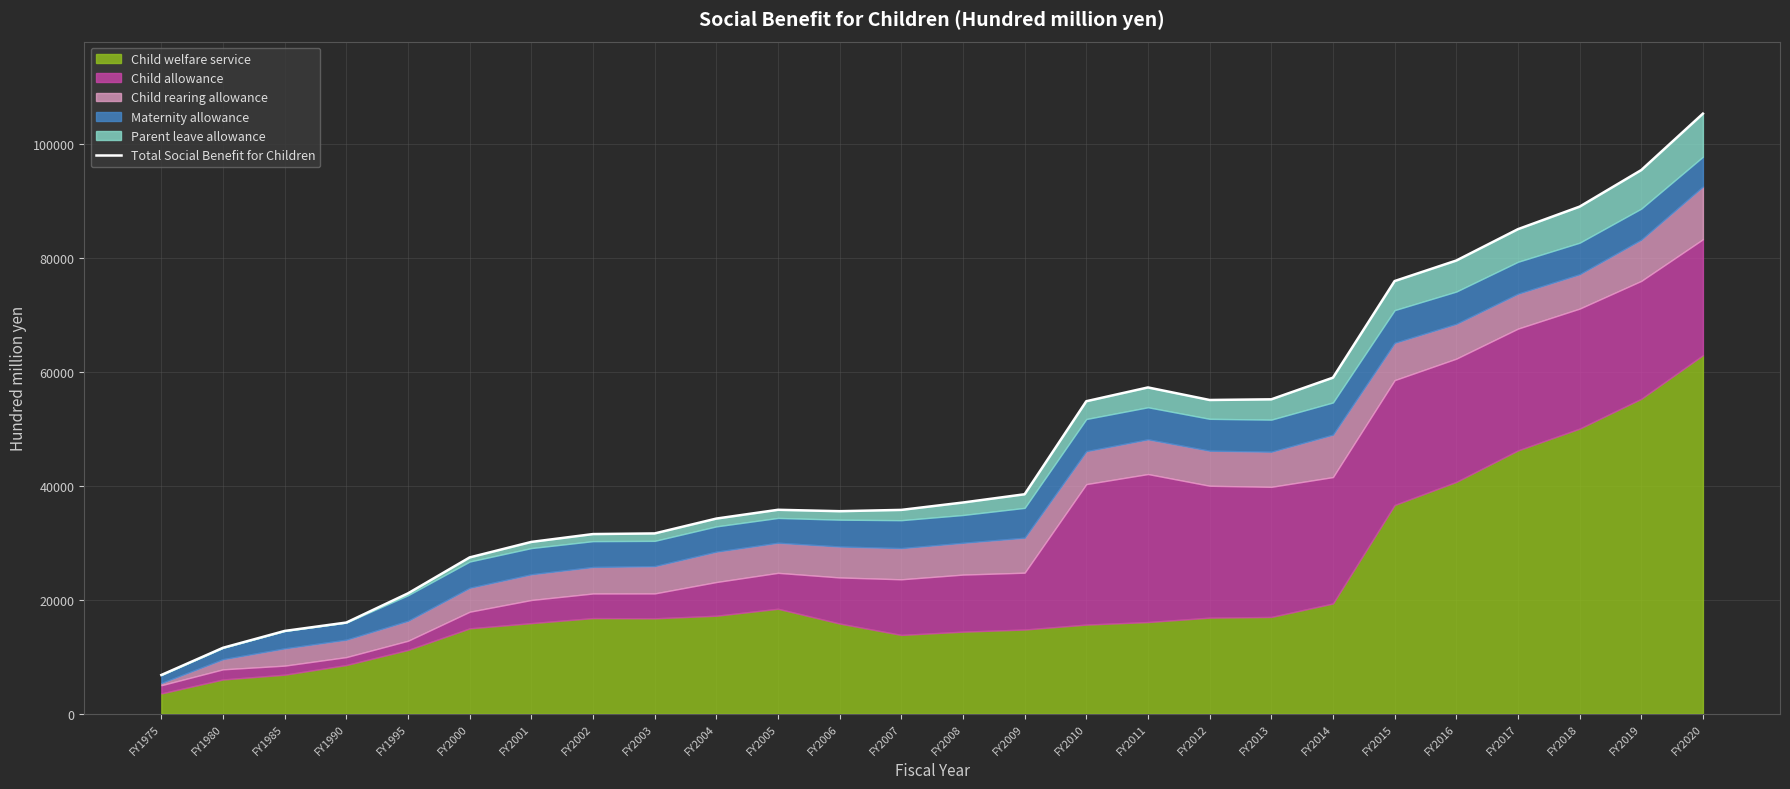

What is the value of the 23rd point from the left?

84979.0